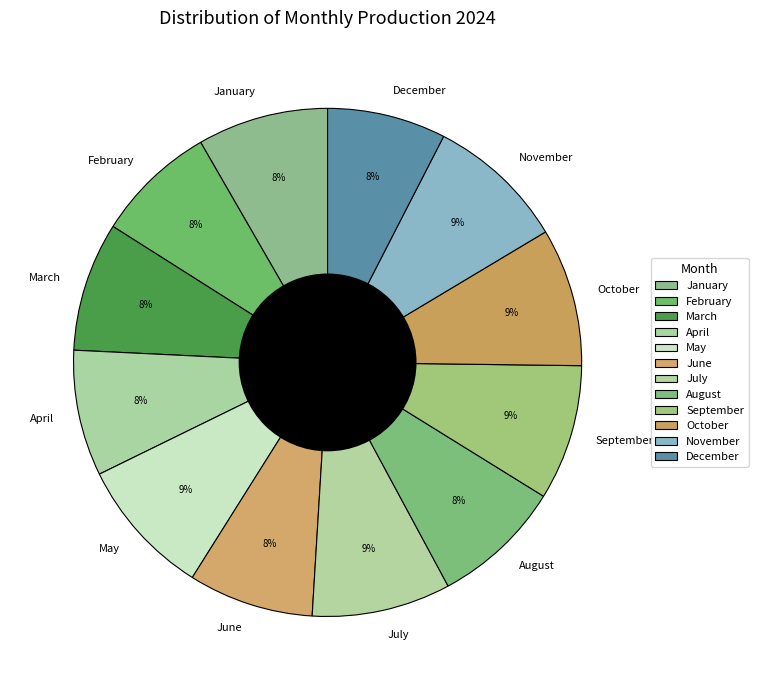

Approximately how many times larger is the value at February compared to December?

1.0